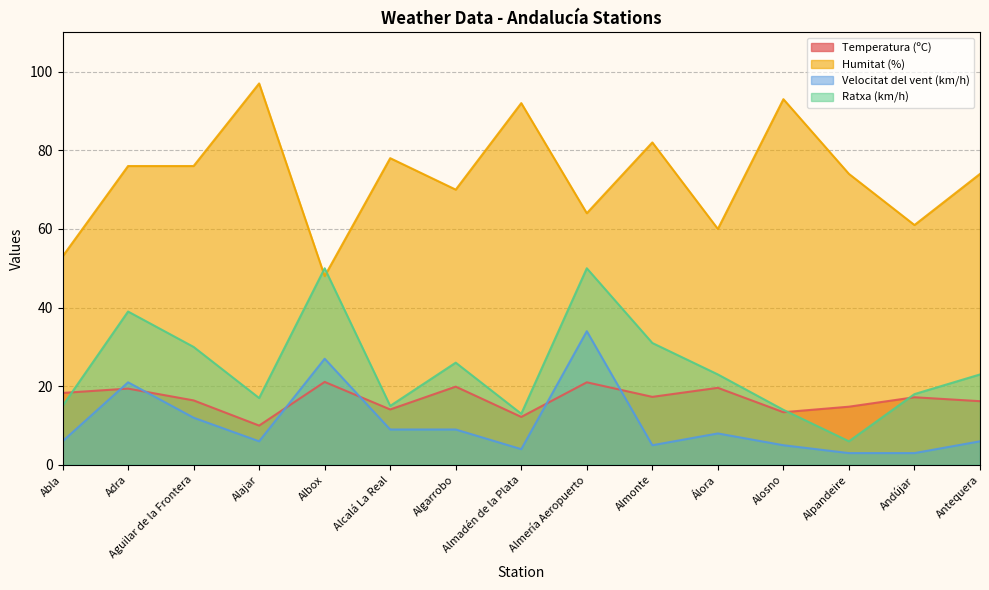

List the labels in order of Temperatura (ºC) value, largest first.

Albox, Almería Aeropuerto, Algarrobo, Álora, Adra, Abla, Almonte, Andújar, Aguilar de la Frontera, Antequera, Alpandeire, Alcalá La Real, Alosno, Almadén de la Plata, Alajar